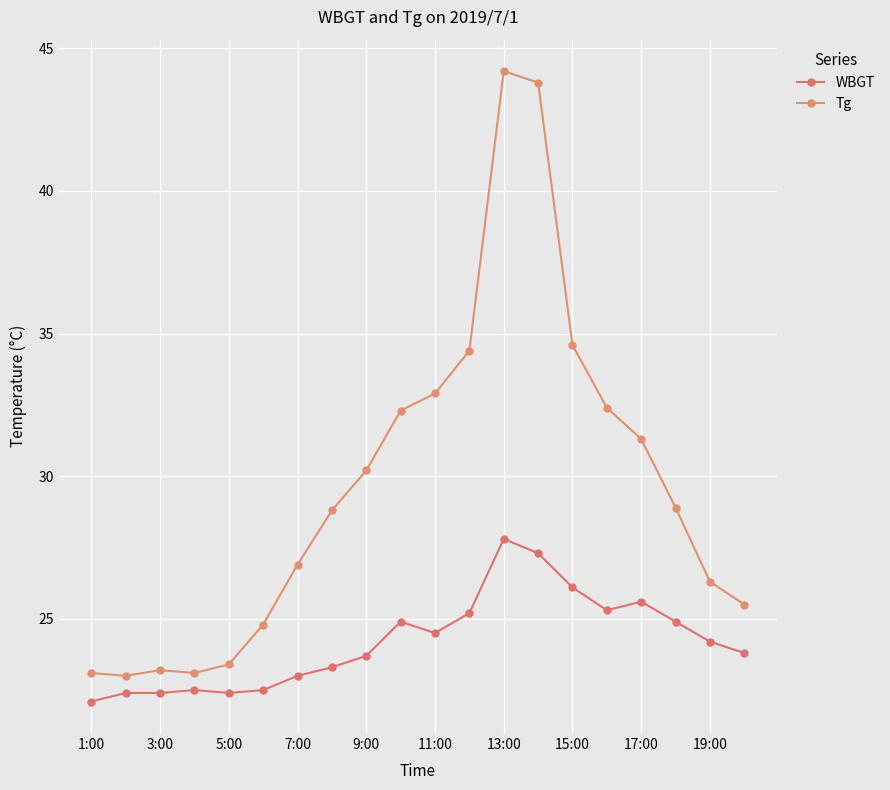

At which label is Tg closest to 33?

11:00